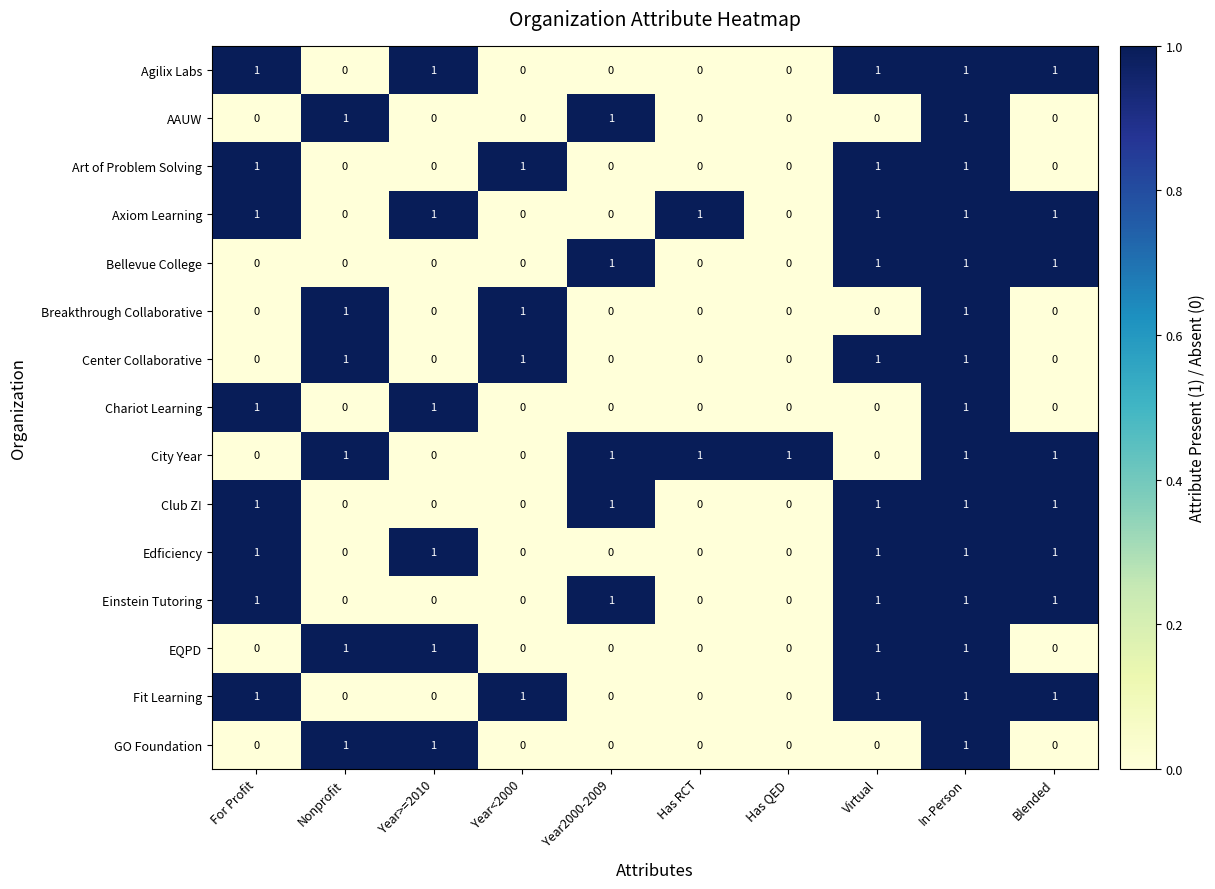

True or false: Fit Learning has a value of 0 at Has RCT.

True